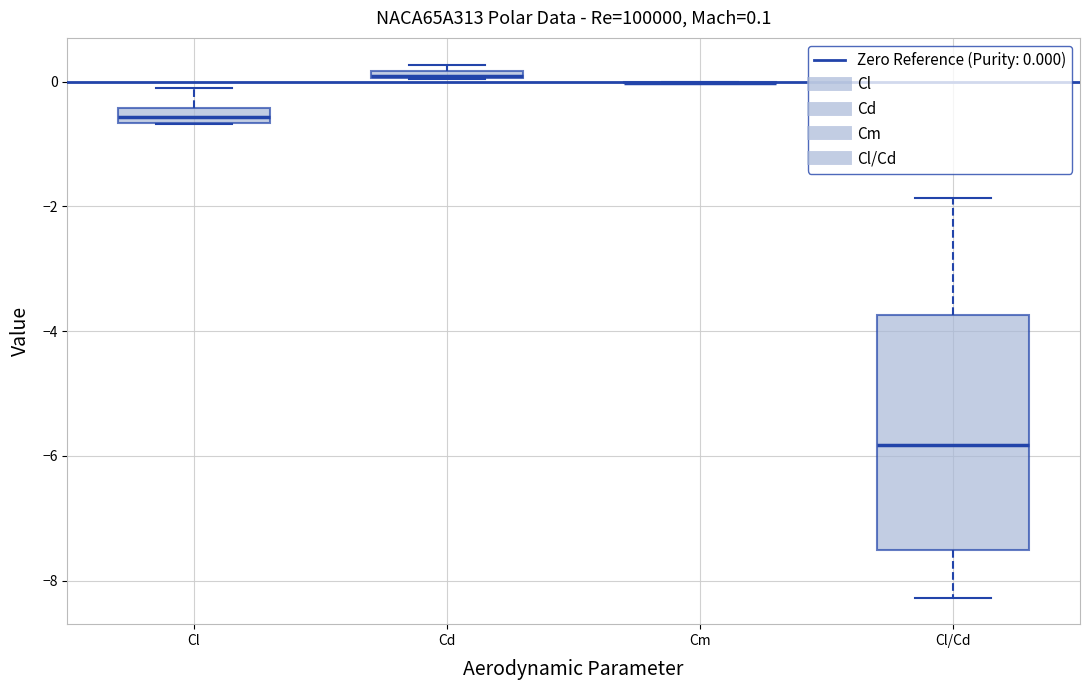

Which box is the tallest, from its lower edge to its upper edge?

Cl/Cd